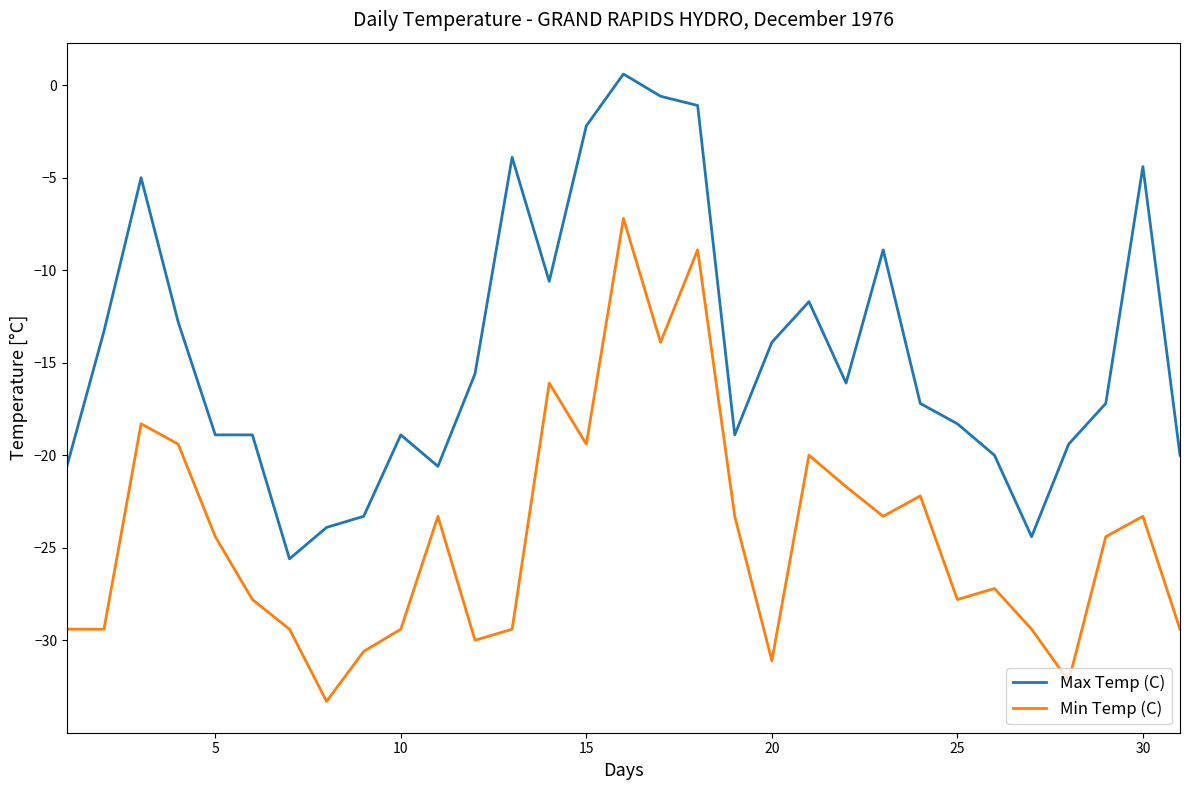

Rank the series by their average value, from highest to lowest.

Max Temp (C), Min Temp (C)